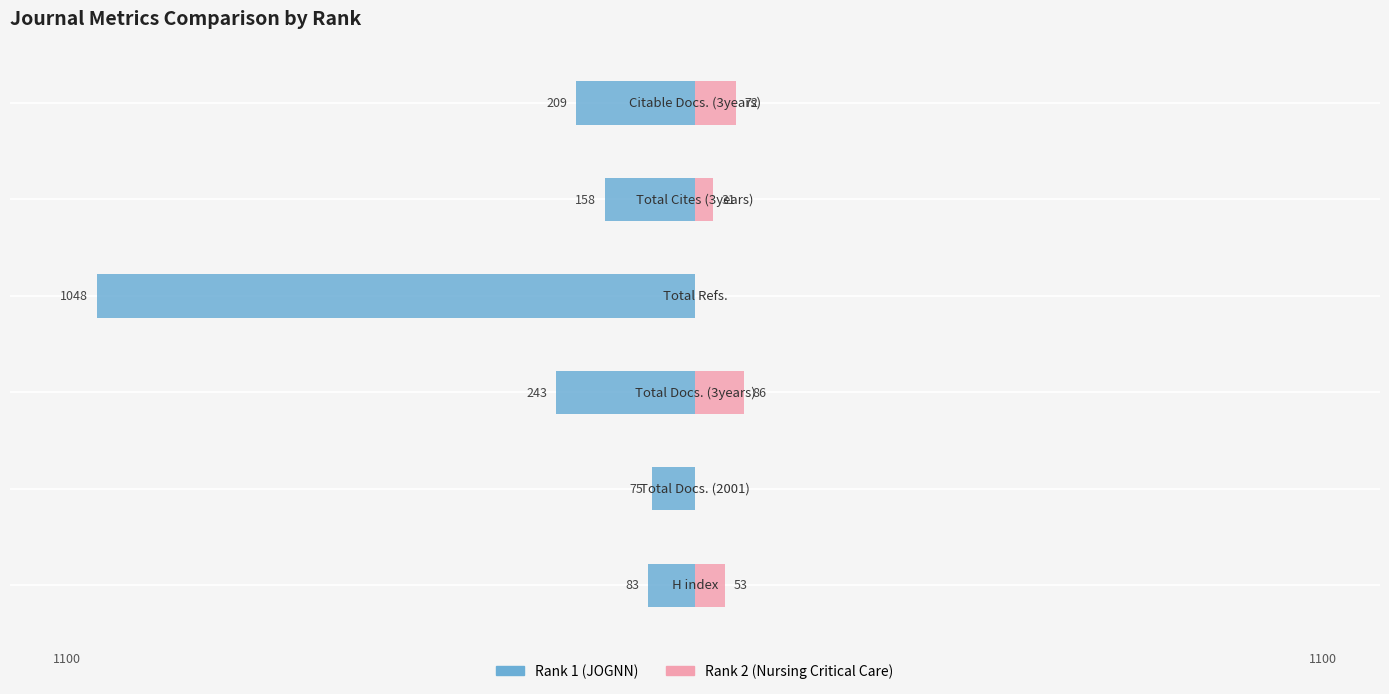

What is the sum of the Rank 2 (Nursing Critical Care) values at 0 and 1?

53